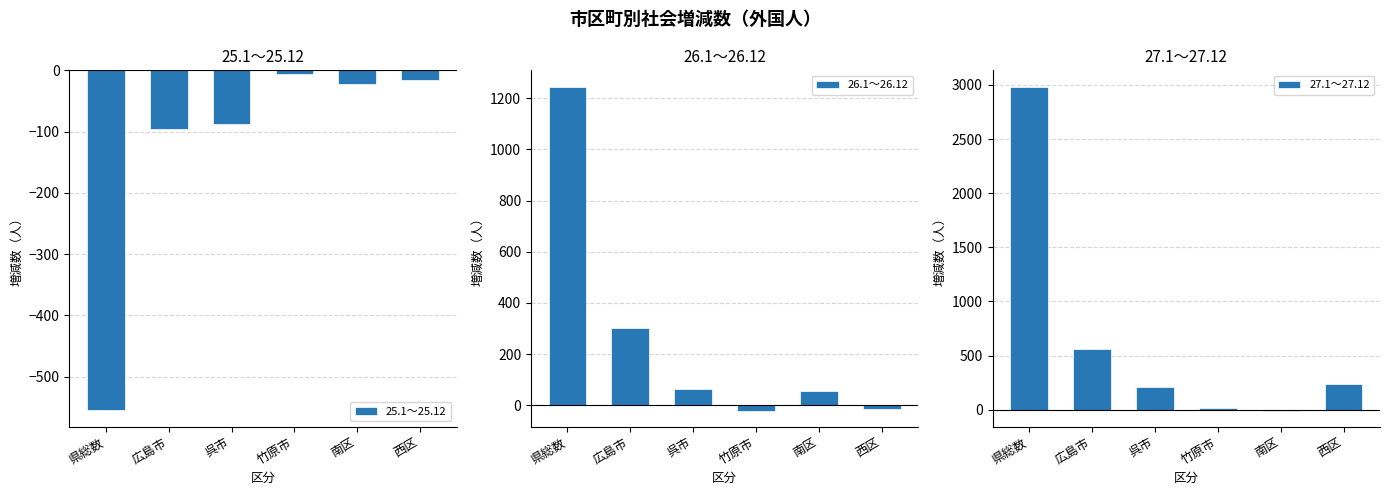

Where is 27.1～27.12 nearest to the value 1489?

広島市